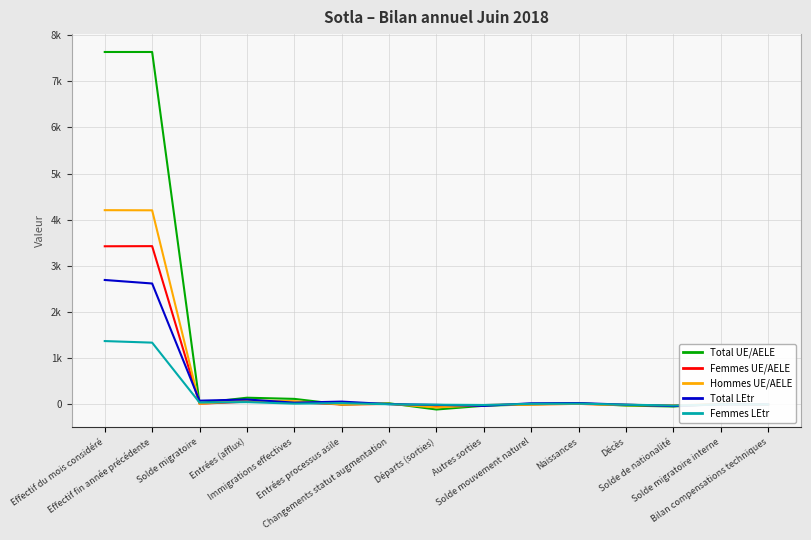

At which category does the chart reach its minimum across all series?

Départs (sorties)